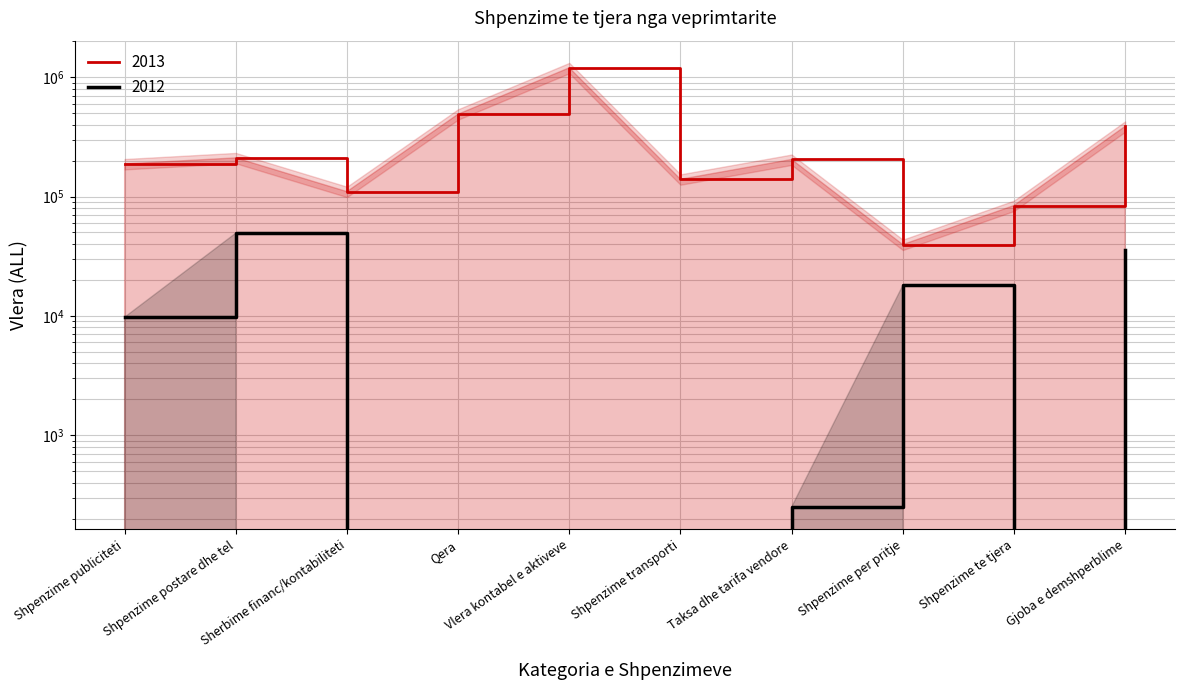

At which category does the chart reach its minimum across all series?

Sherbime financ/kontabiliteti